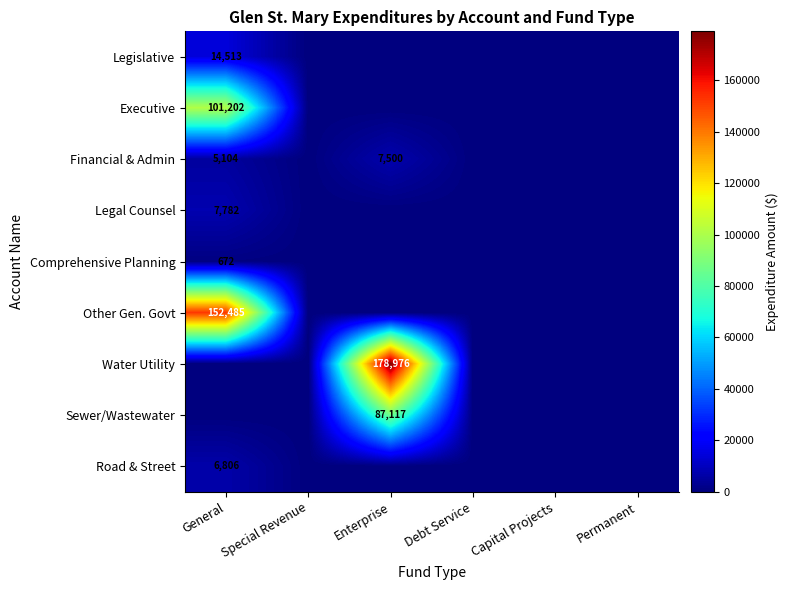

Which series has the largest total across all categories?

Water Utility